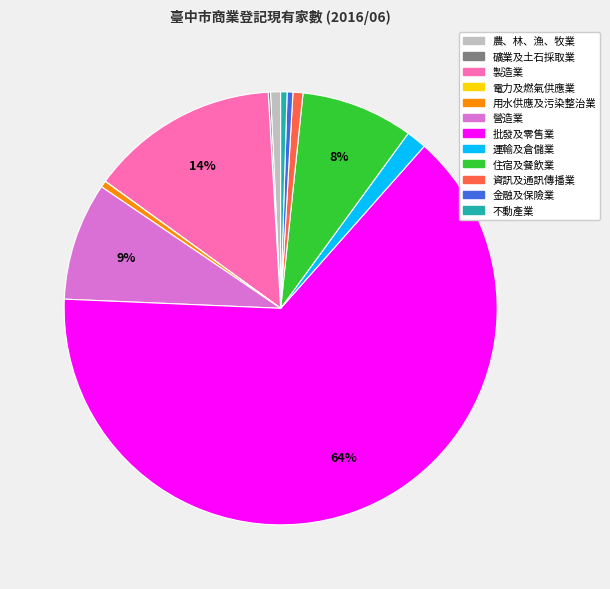

Which slice is the largest?

批發及零售業